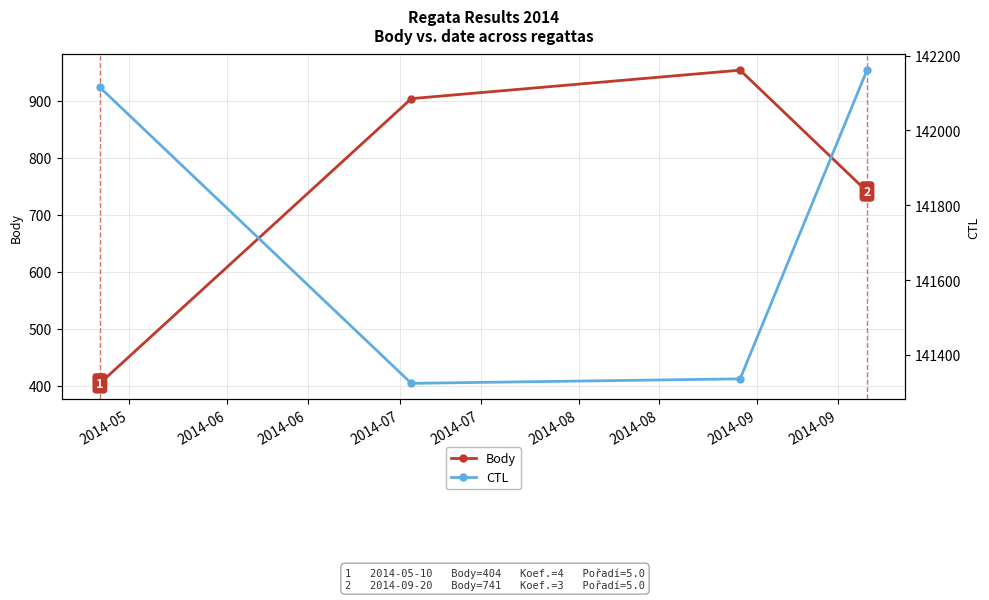

True or false: Body has more than 1 interior local peaks.

False